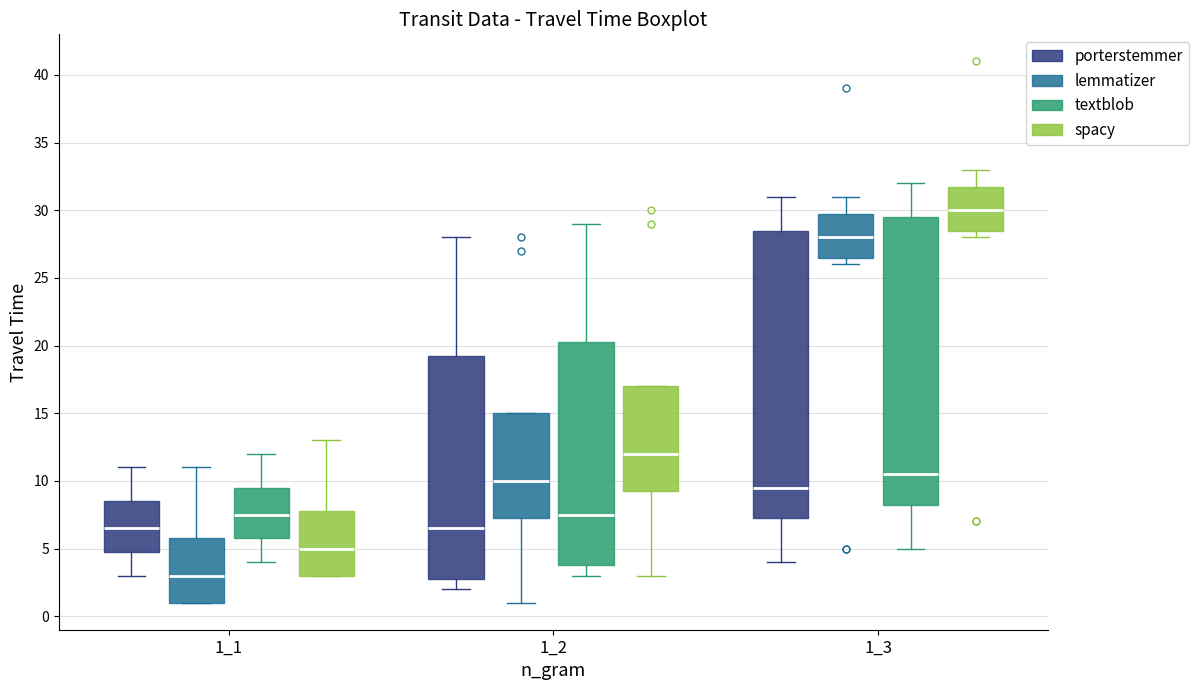

Reading left to right, read every box against the y-axis: the position of its median line, the range the box covers, and the ends of its whiskers. The values are not printed on the chart, so give them approximately, as read against the axis.

1_1 (porterstemmer): median 6.5, box 5.0 to 8.5, whiskers 3.0 to 11.0
1_1 (lemmatizer): median 3.0, box 1.0 to 6.0, whiskers 1.0 to 11.0
1_1 (textblob): median 7.5, box 6.0 to 9.5, whiskers 4.0 to 12.0
1_1 (spacy): median 5.0, box 3.0 to 8.0, whiskers 3.0 to 13.0
1_2 (porterstemmer): median 6.5, box 3.0 to 19.5, whiskers 2.0 to 28.0
1_2 (lemmatizer): median 10.0, box 7.5 to 15.0, whiskers 1.0 to 15.0
1_2 (textblob): median 7.5, box 4.0 to 20.5, whiskers 3.0 to 29.0
1_2 (spacy): median 12.0, box 9.5 to 17.0, whiskers 3.0 to 17.0
1_3 (porterstemmer): median 9.5, box 7.5 to 28.5, whiskers 4.0 to 31.0
1_3 (lemmatizer): median 28.0, box 26.5 to 30.0, whiskers 26.0 to 31.0
1_3 (textblob): median 10.5, box 8.5 to 29.5, whiskers 5.0 to 32.0
1_3 (spacy): median 30.0, box 28.5 to 32.0, whiskers 28.0 to 33.0